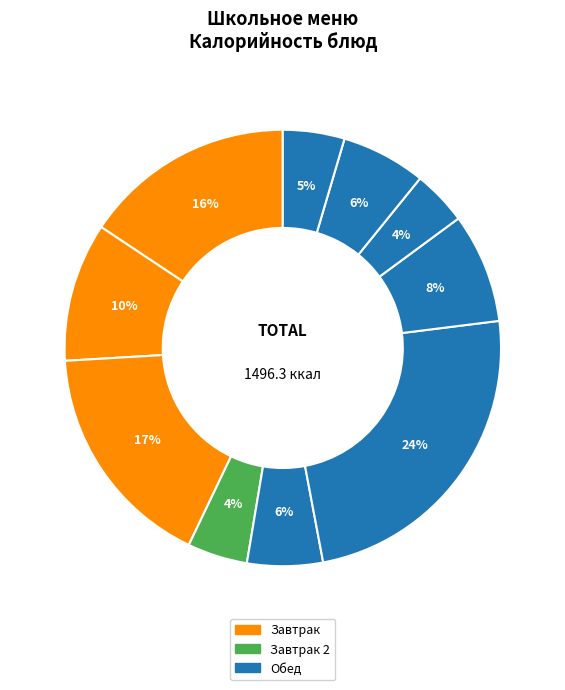

How many segments does this pie chart have?

10